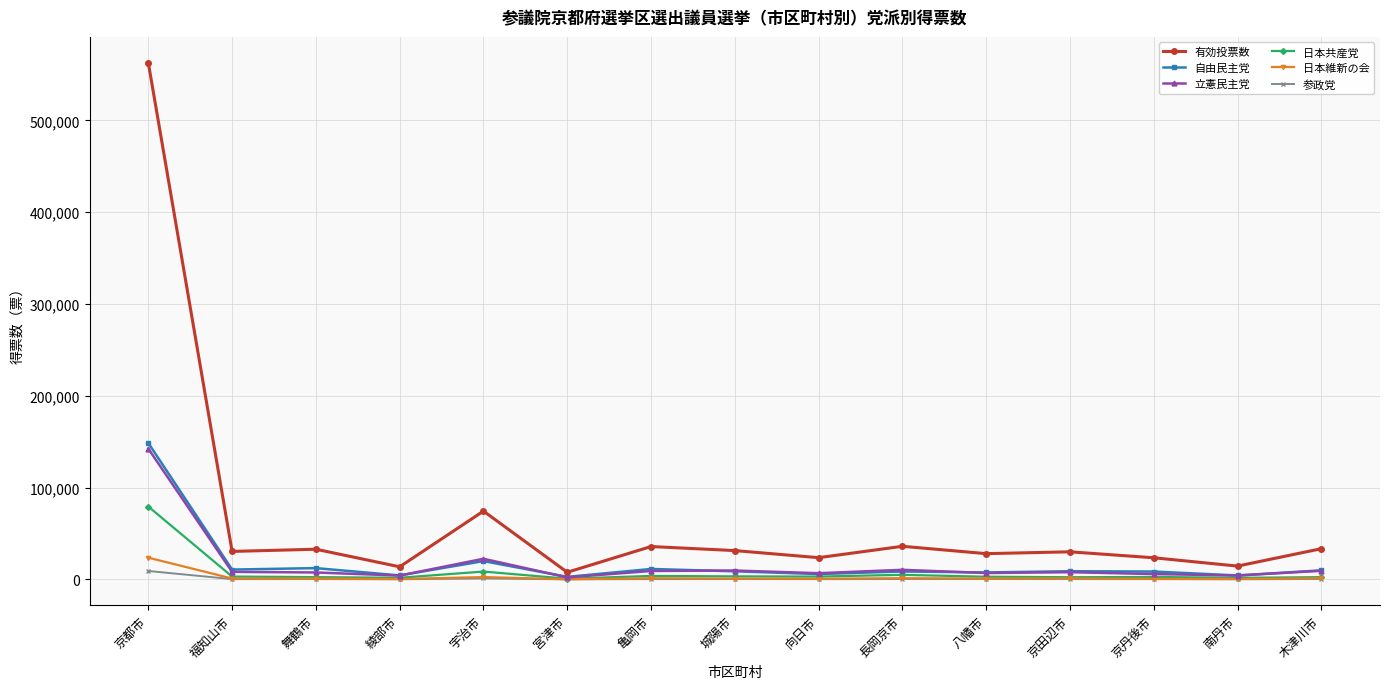

What is the label of the 8th point from the right?

城陽市